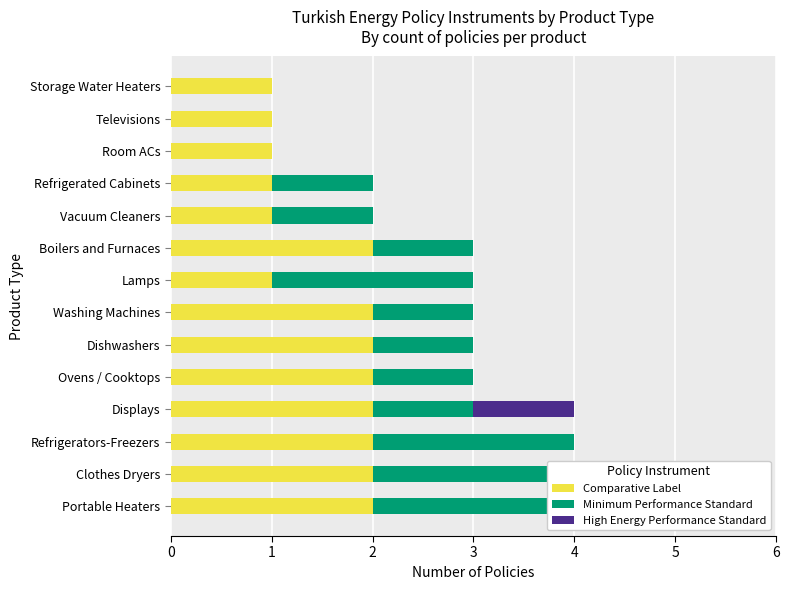

What is the difference between the highest and lowest values at Ovens / Cooktops?

2